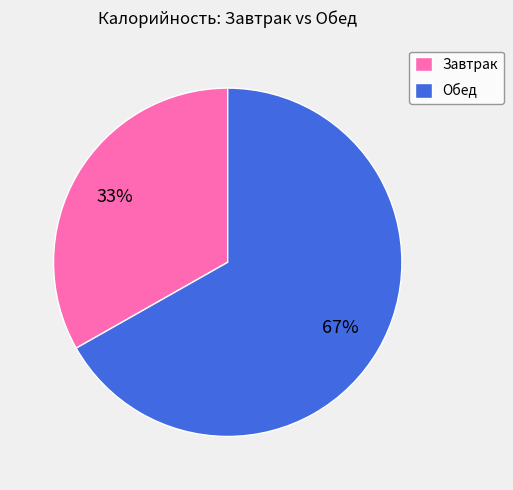

Is the sum of Завтрак and Обед greater than half?

Yes